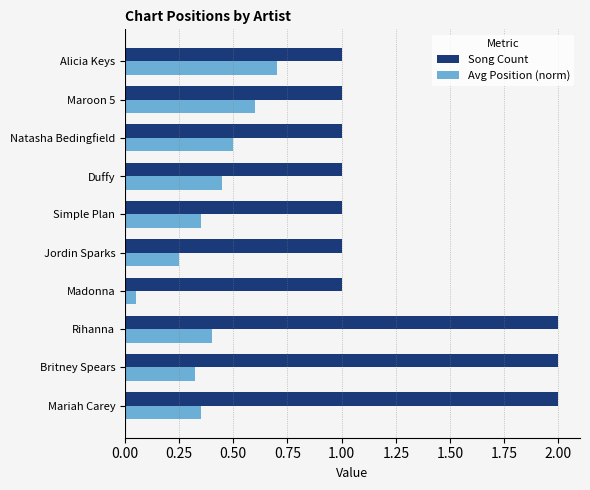

The value of Song Count at Madonna is 1.6. True or false?

False